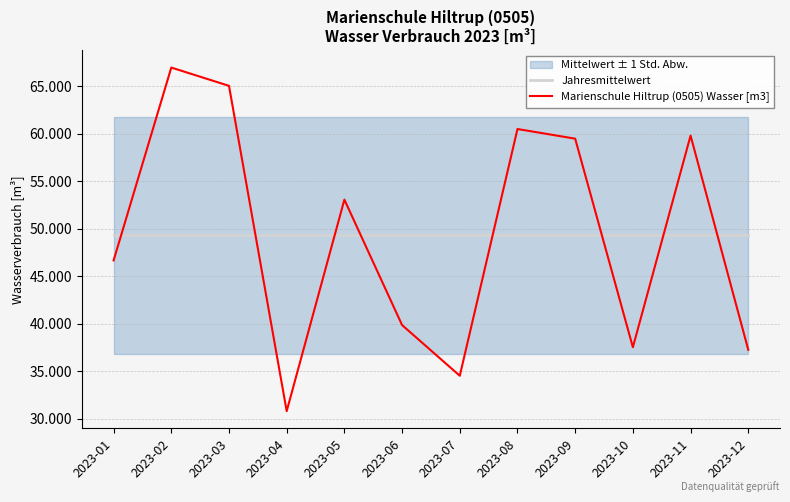

List the series in order of their peak value, lowest first.

Jahresmittelwert, Marienschule Hiltrup (0505) Wasser [m3]